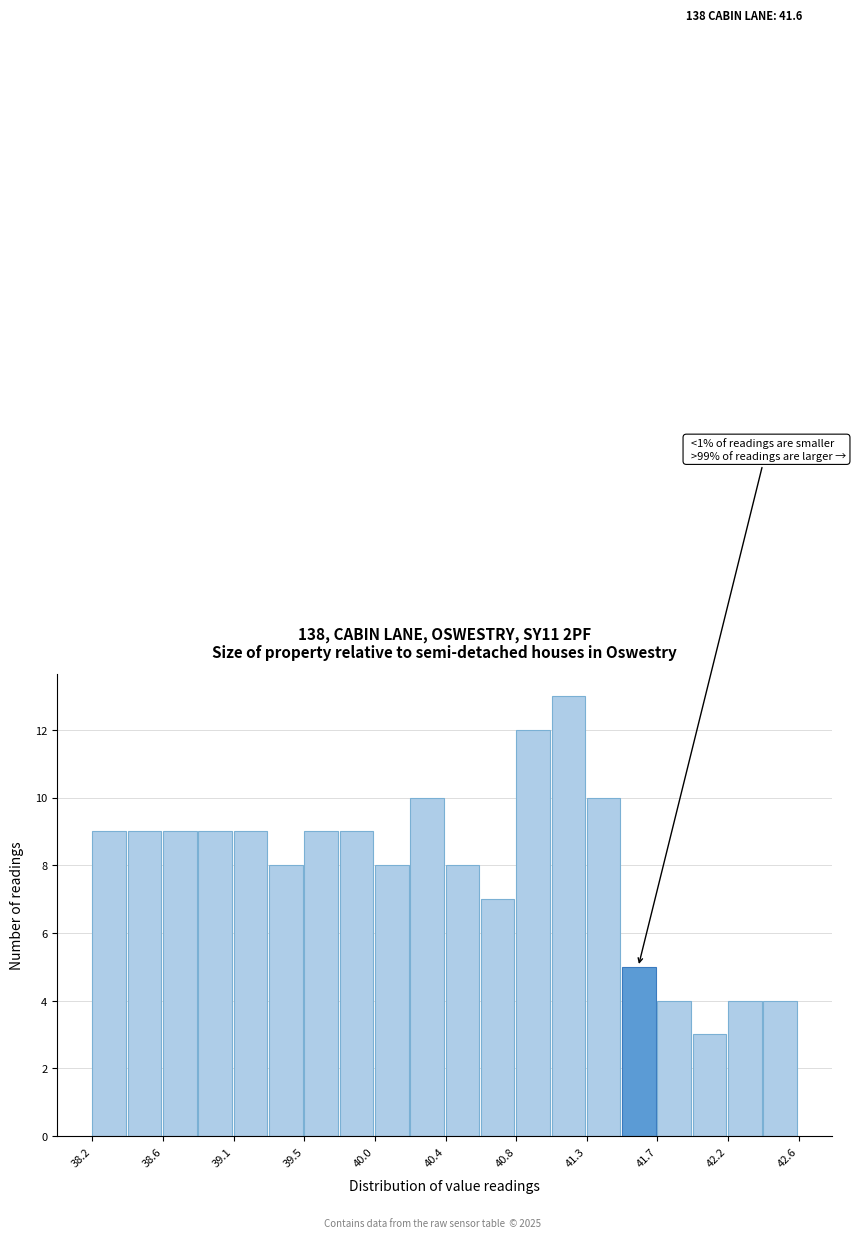

Which range on the x-axis has the tallest bar?

41.06 to 41.28